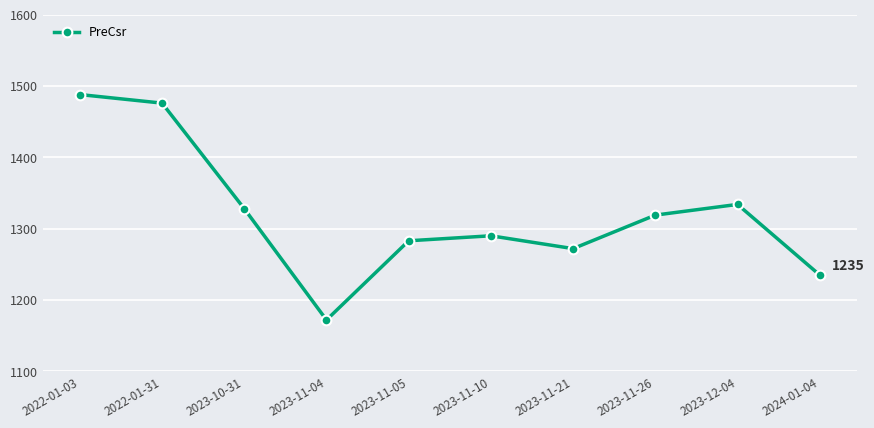

At which label does the data first exceed 1319?

2022-01-03